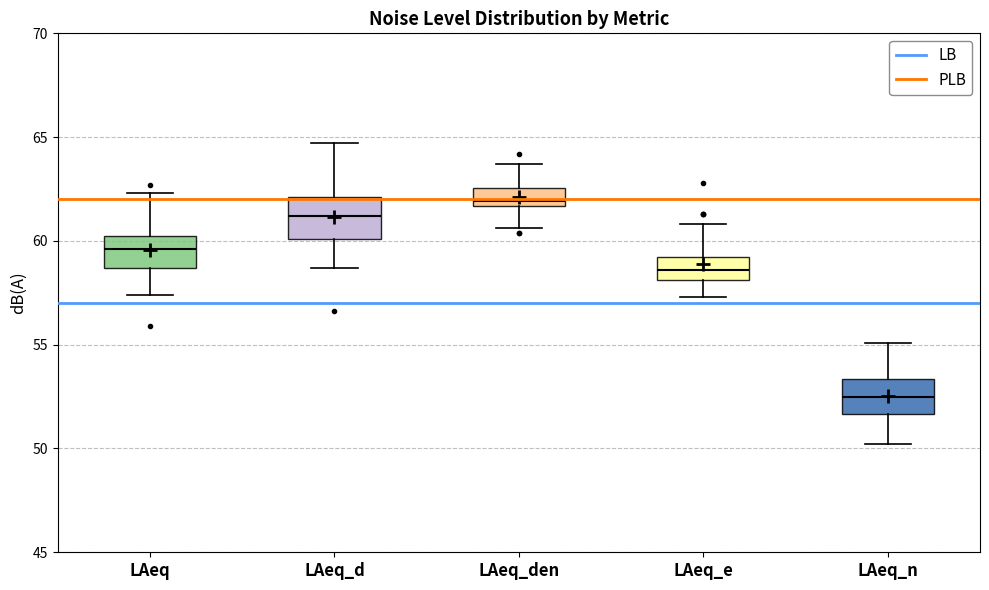

Where is the lower edge of the box for LAeq_e on the y-axis? The values are not printed on the chart, so give them approximately, as read against the axis.

58.0